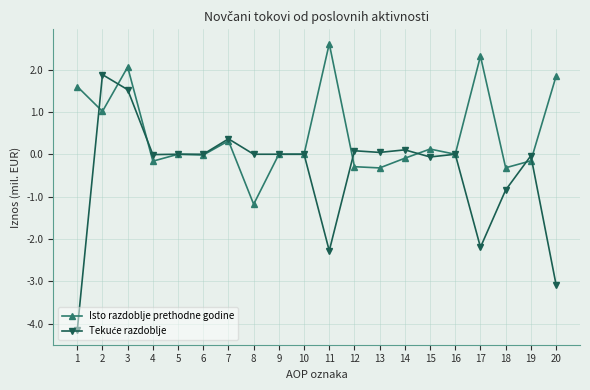

Which category has the lowest value across all series?

1